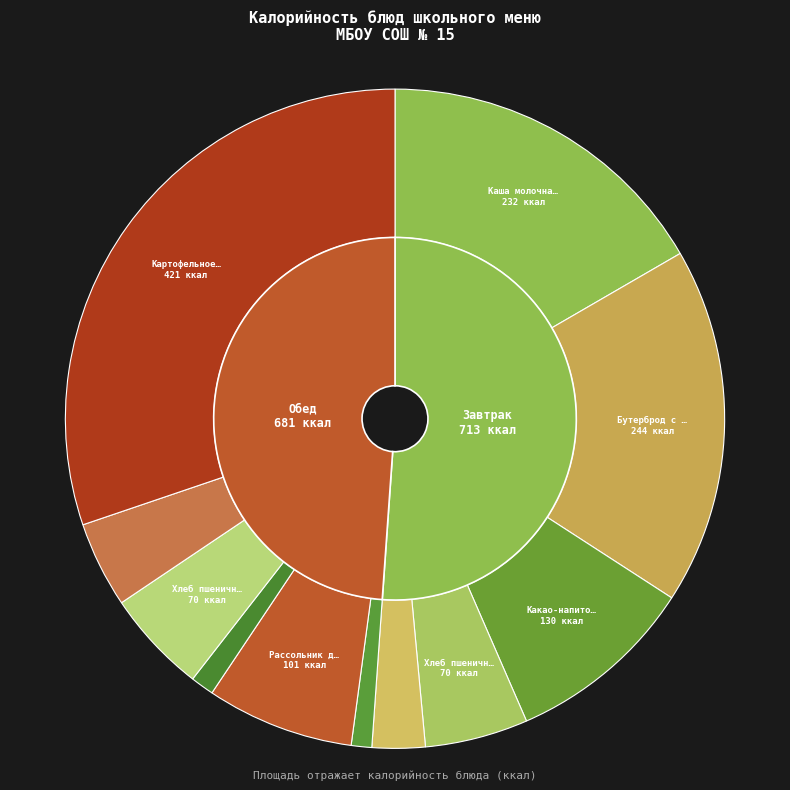

The Хлеб пшеничный (обед) slice represents 5% of the pie. True or false?

True